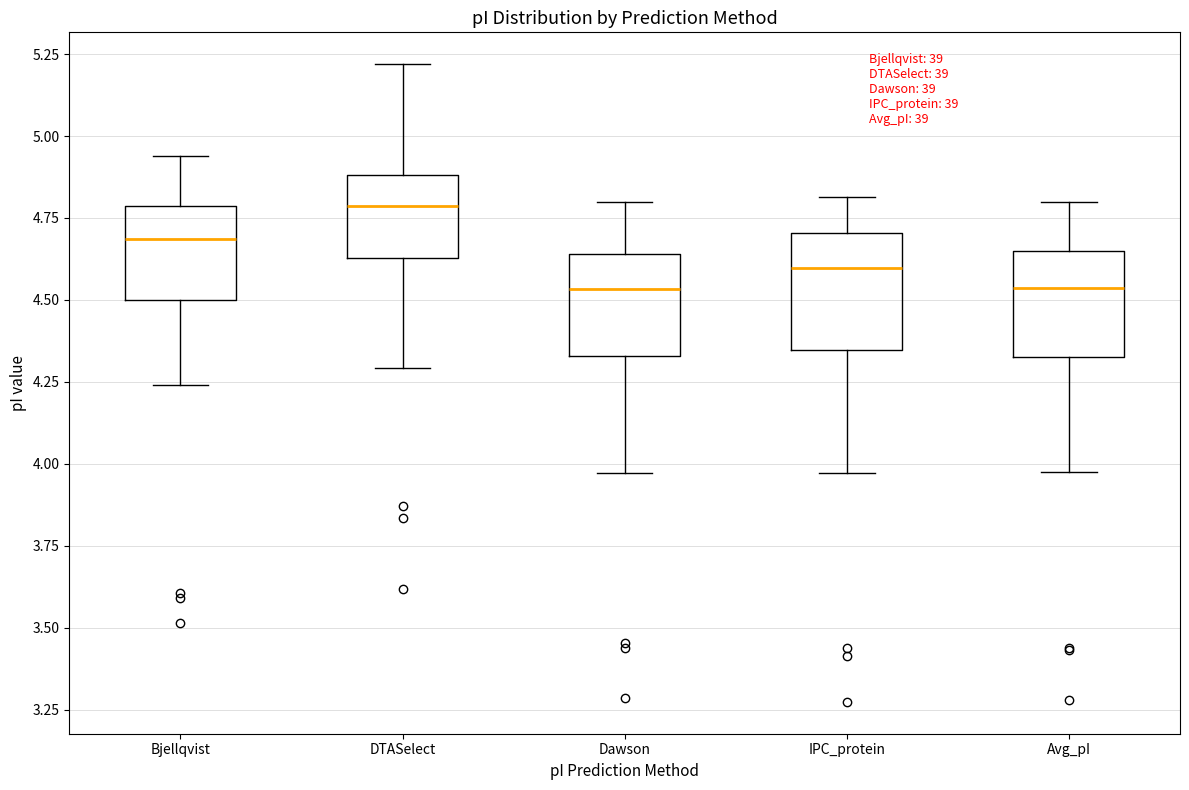

Reading left to right, transcribe this box plot: for each box, give where its median line is, the range the box spans, and where its two whiskers end, as read against the y-axis. The values are not printed on the chart, so give them approximately, as read against the axis.

Bjellqvist: median 4.70, box 4.50 to 4.80, whiskers 4.25 to 4.95
DTASelect: median 4.80, box 4.65 to 4.90, whiskers 4.30 to 5.20
Dawson: median 4.55, box 4.35 to 4.65, whiskers 3.95 to 4.80
IPC_protein: median 4.60, box 4.35 to 4.70, whiskers 3.95 to 4.80
Avg_pI: median 4.55, box 4.35 to 4.65, whiskers 4.00 to 4.80